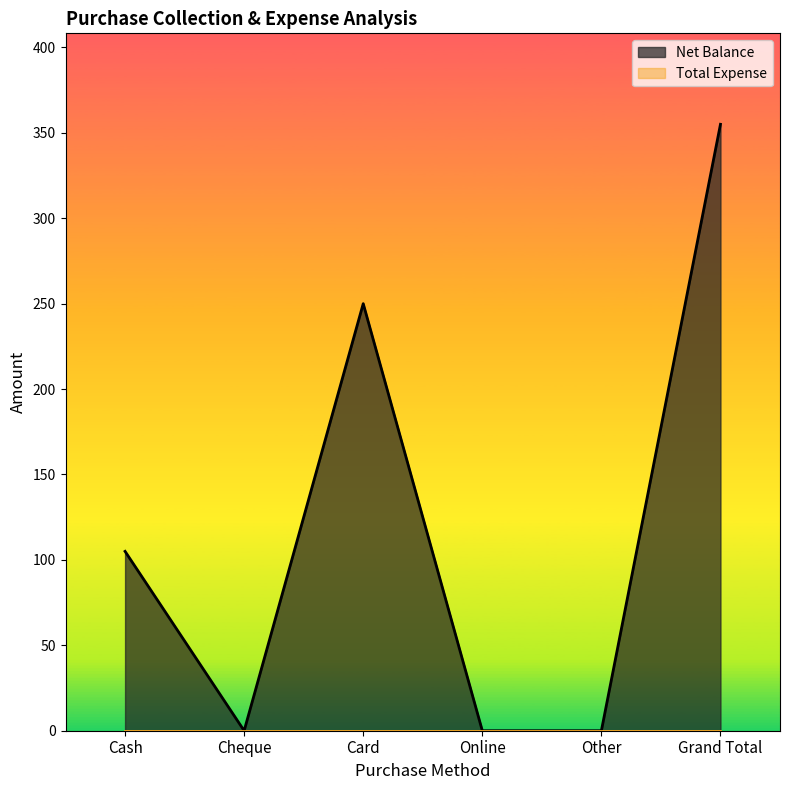

At which category does the data reach its first local peak?

Card